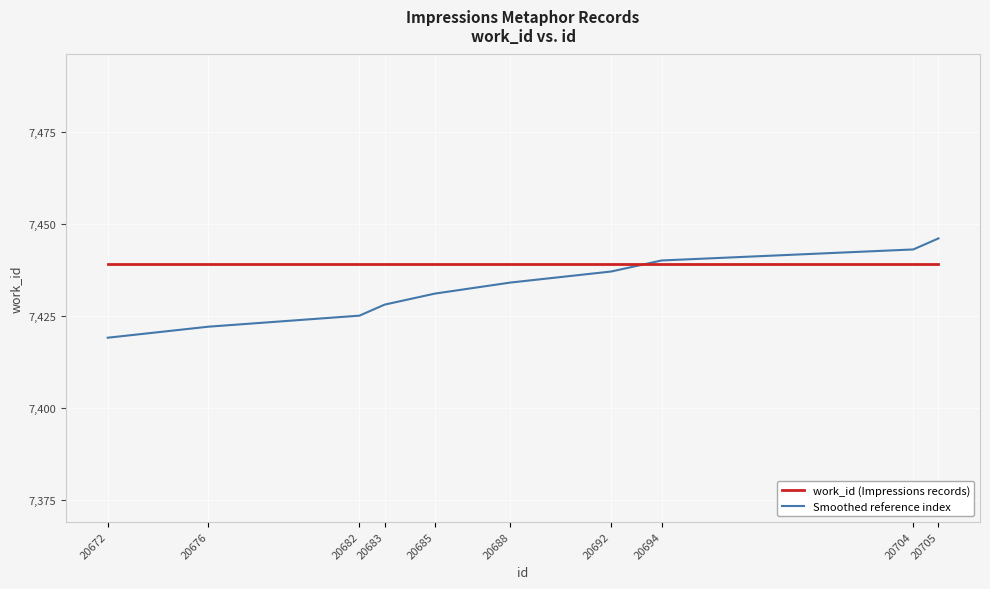

Which series has the largest total across all categories?

work_id (Impressions records)